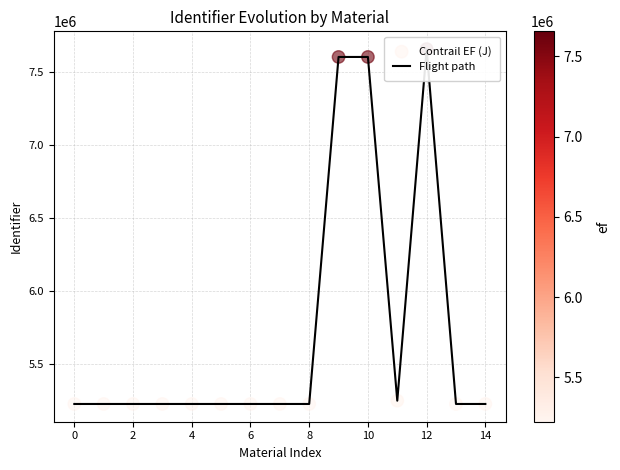

At how many categories does at least one series exceed 5518032?

3